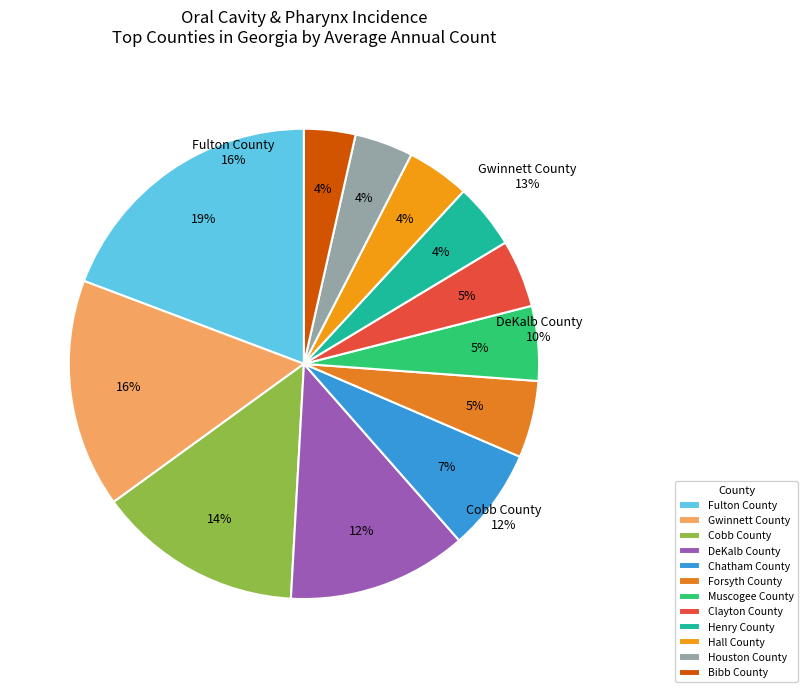

To the nearest percent, what portion does Cobb County represent?

14%